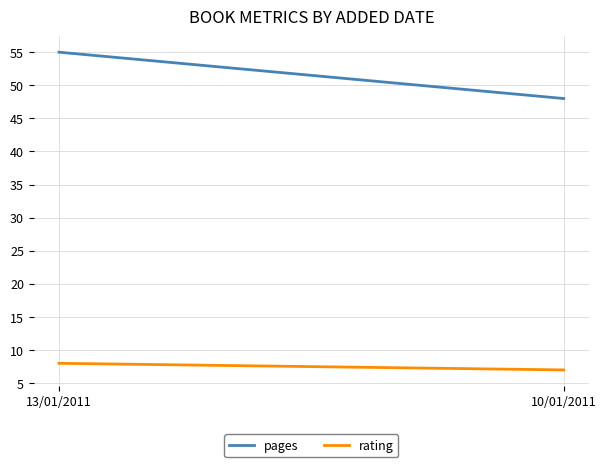

What is the sum of the pages values at 10/01/2011 and 13/01/2011?

103